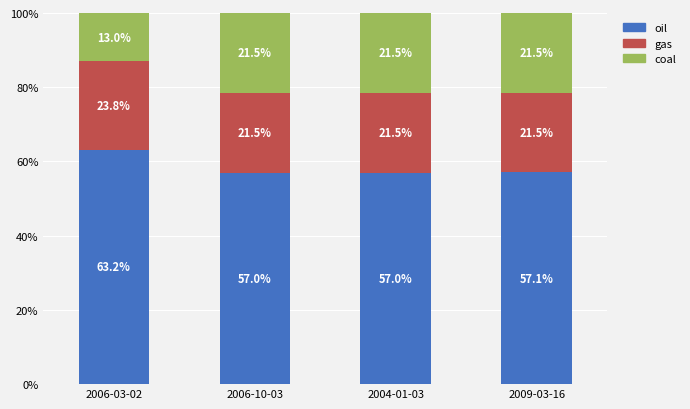

The oil series shows 80.2 at 2006-10-03. True or false?

False